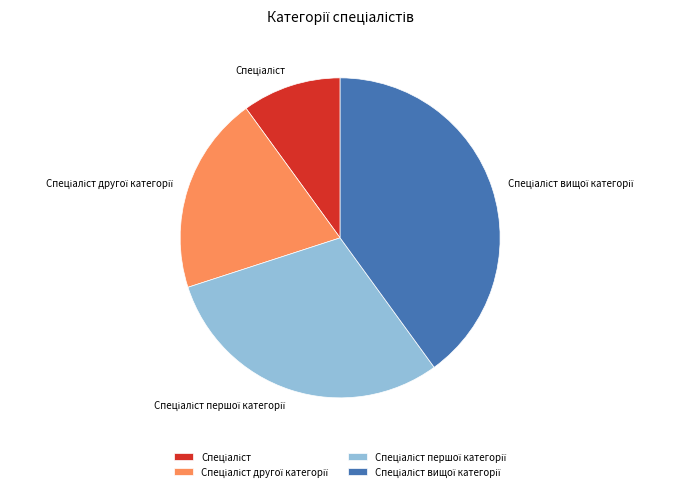

Does any single category account for the majority?

No